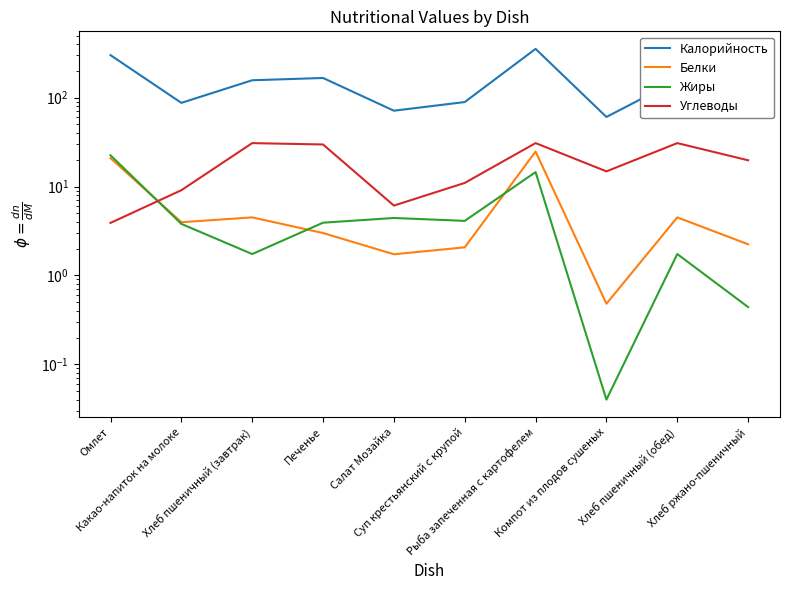

The value of Жиры at Омлет is 22.5. True or false?

True